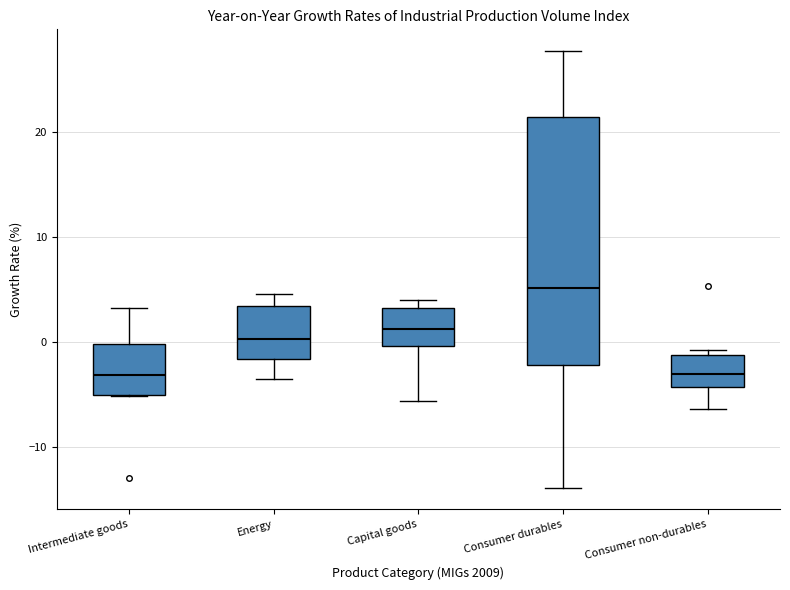

Comparing the boxes themselves (not the whiskers), which one is the tallest?

Consumer durables